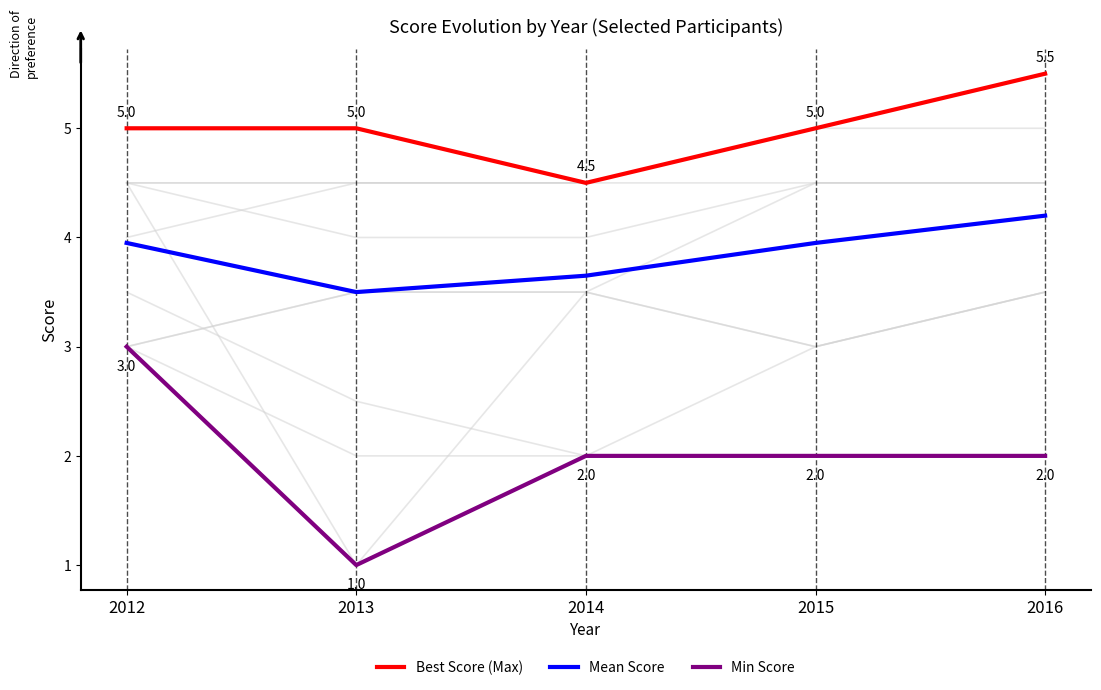

Reading left to right, transcribe all the data shown in this chart.

Best Score (Max): 2012=5.0	2013=5.0	2014=4.5	2015=5.0	2016=5.5
Mean Score: 2012=4.0	2013=3.5	2014=3.6	2015=4.0	2016=4.2
Min Score: 2012=3.0	2013=1.0	2014=2.0	2015=2.0	2016=2.0